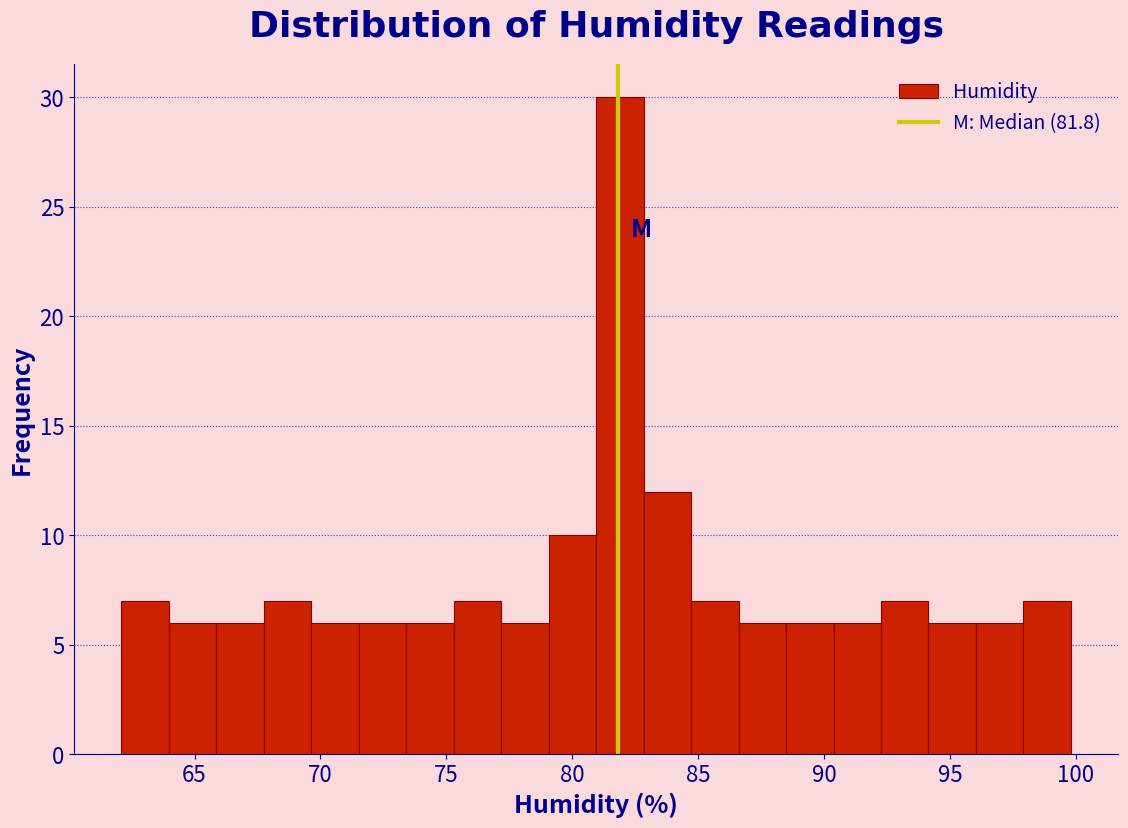

Read against the x-axis, roughly where is the centre of the tallest bar?

82.0